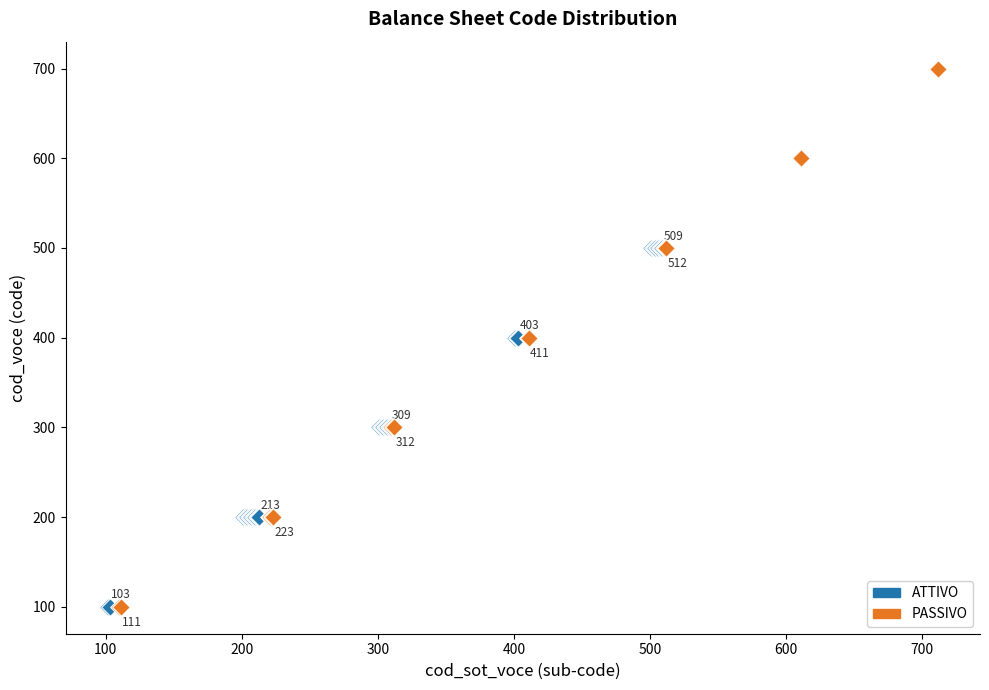

Which series has the largest Y range (max minus min)?

PASSIVO